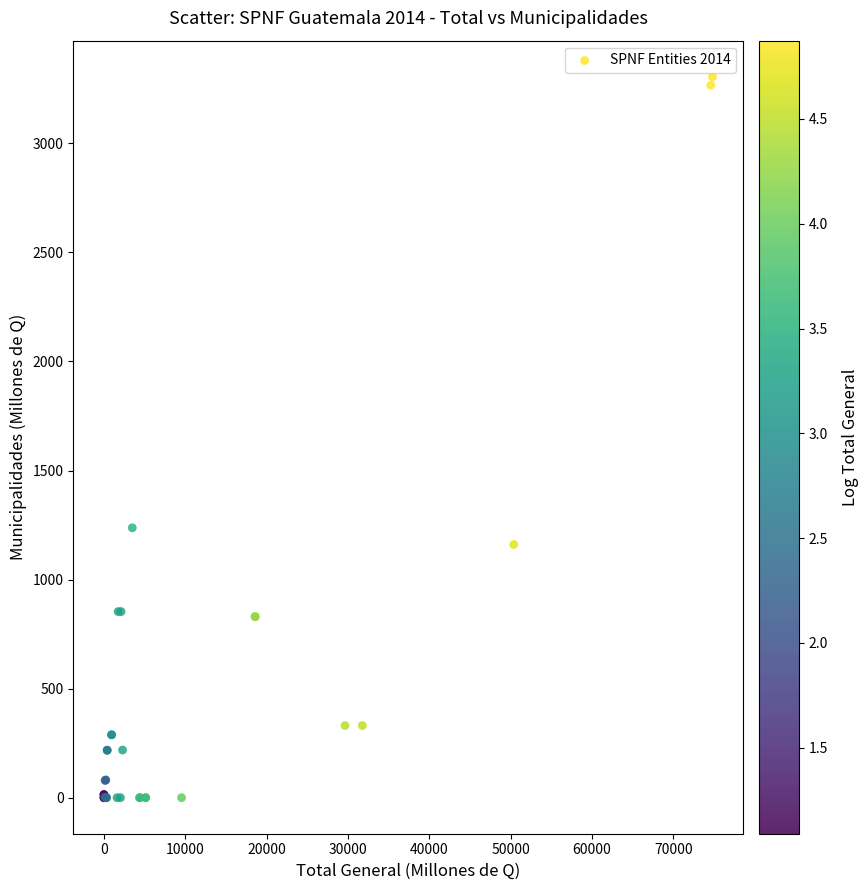

What Y value in the scatter plot is closest to 1652?

1237.4